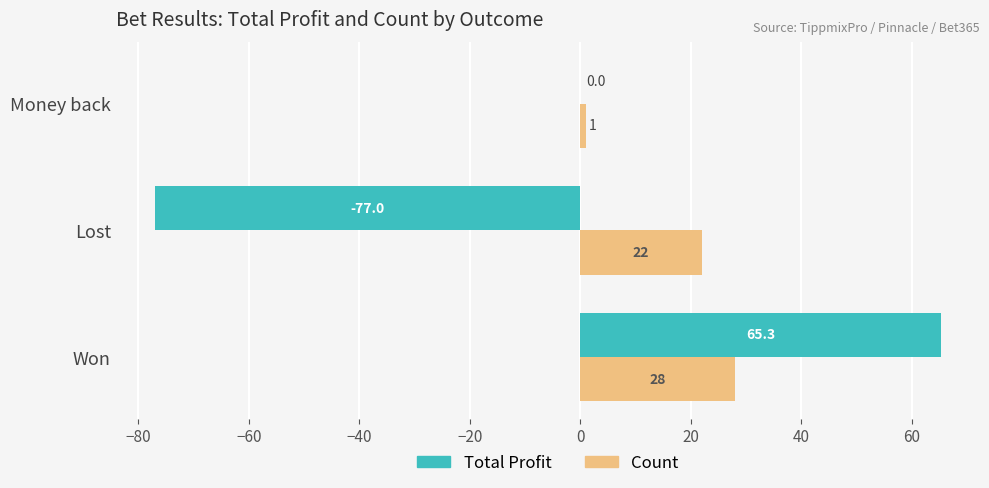

Between Lost and Money back, which series saw the biggest shift?

Total Profit